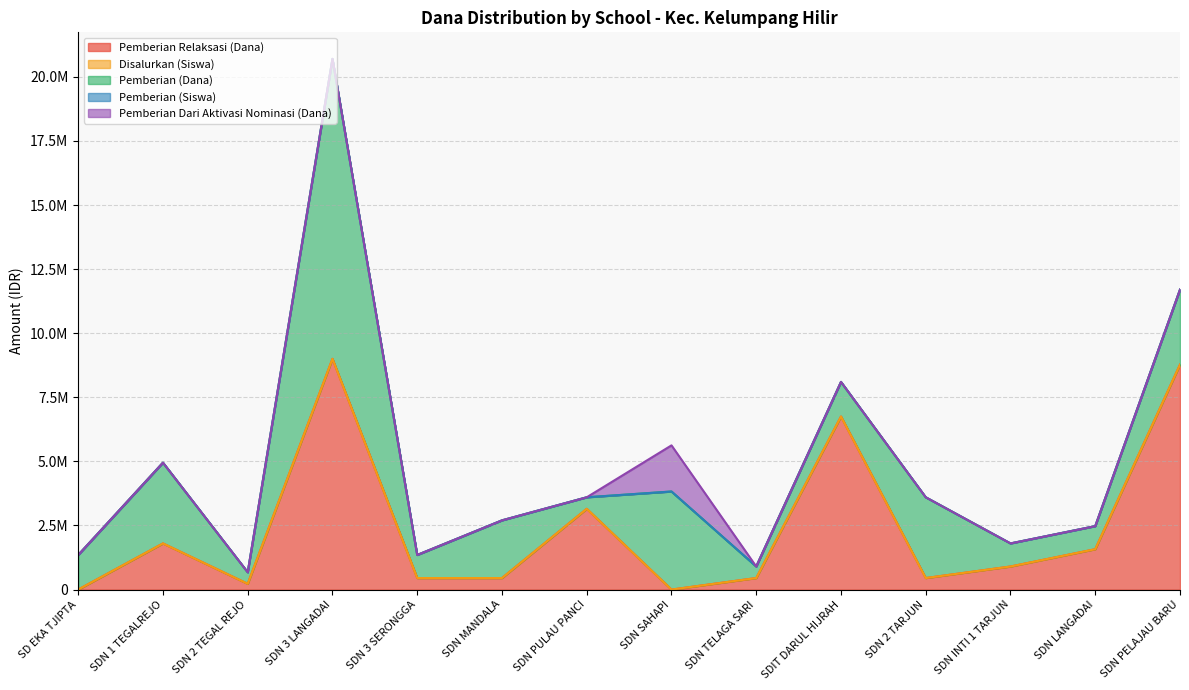

Does the chart display data point markers on the line(s)?

No